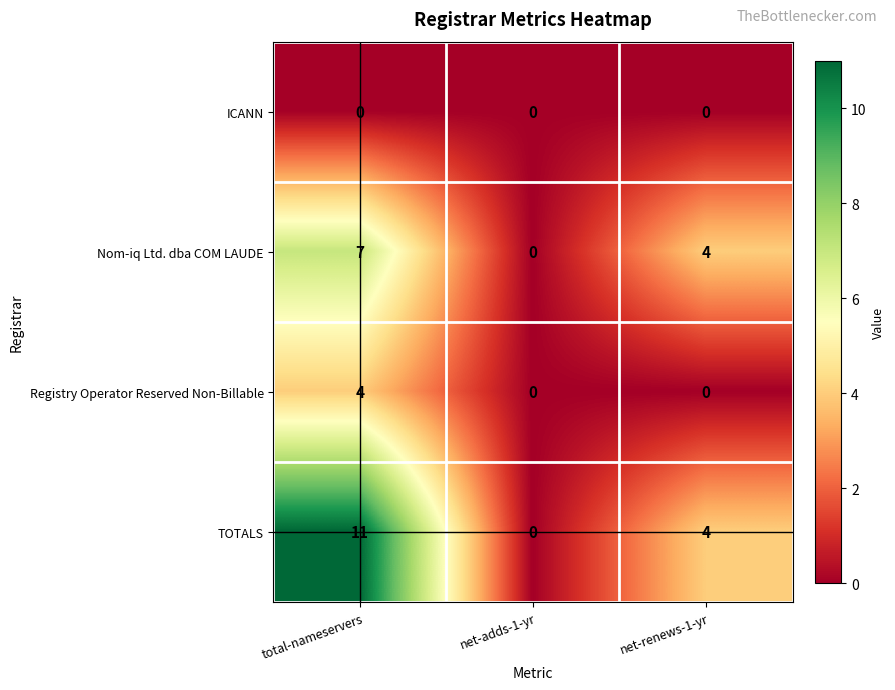

Which series has the largest total across all categories?

TOTALS